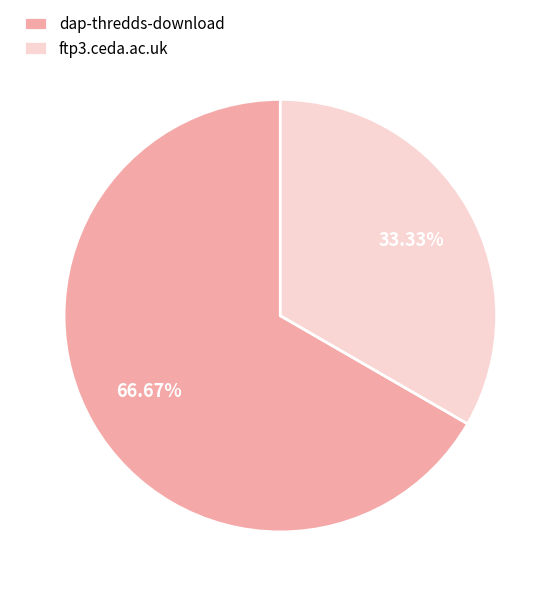

What percentage is the dap-thredds-download slice, to the nearest percent?

67%